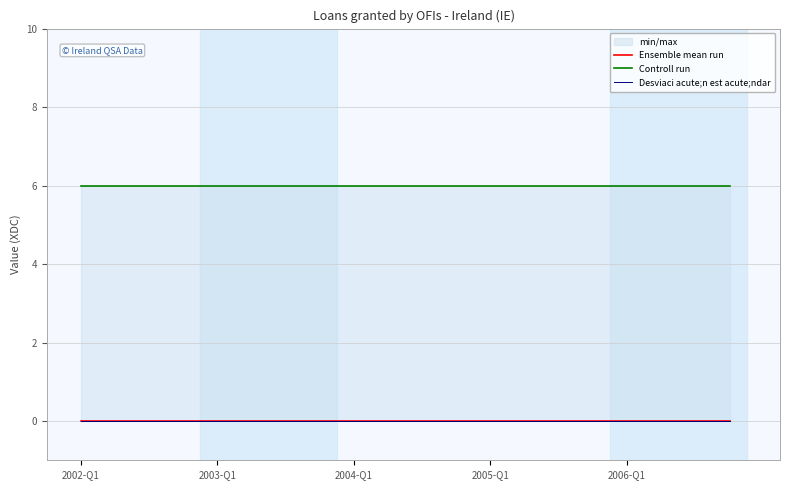

What position from the left is 2002-Q1?

1